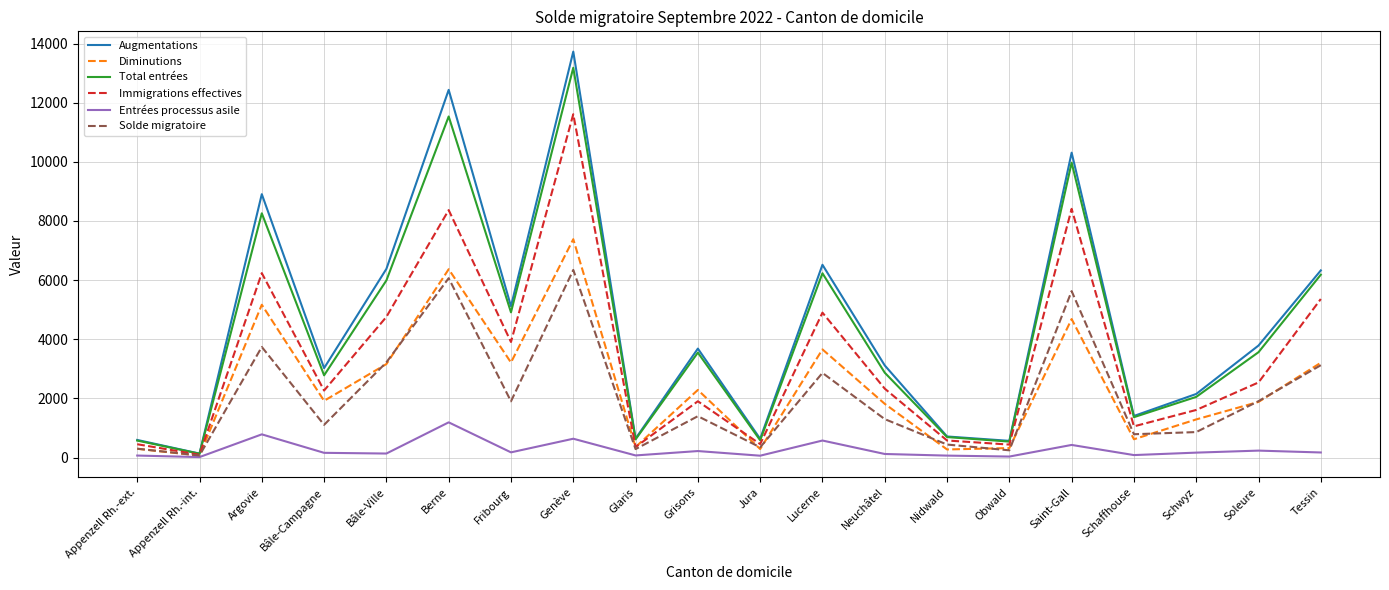

Where is the first local maximum for Immigrations effectives?

Argovie